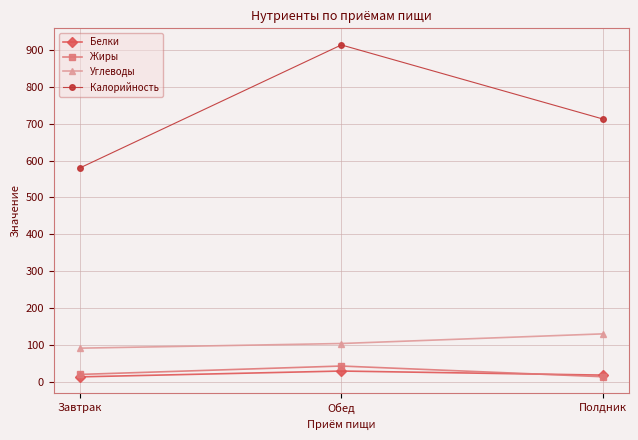

Which category has the highest value in the Калорийность series?

Обед